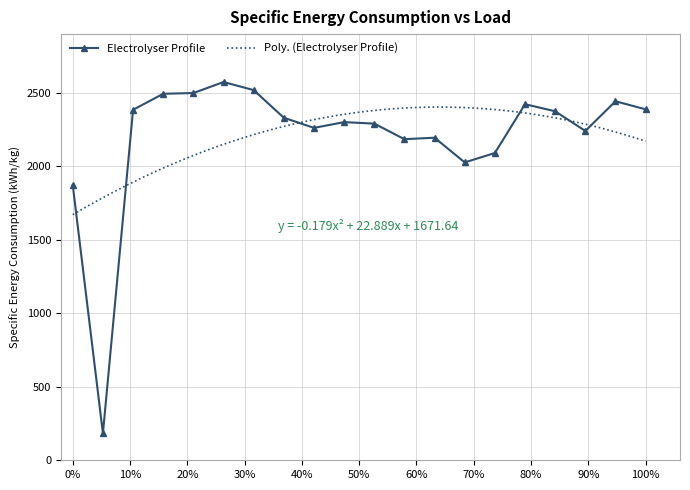

Reading left to right, extract all data points from this chart.

1872	183	2385	2494	2499	2574	2519	2331	2262	2301	2291	2185	2195	2027	2091	2423	2375	2241	2443	2388